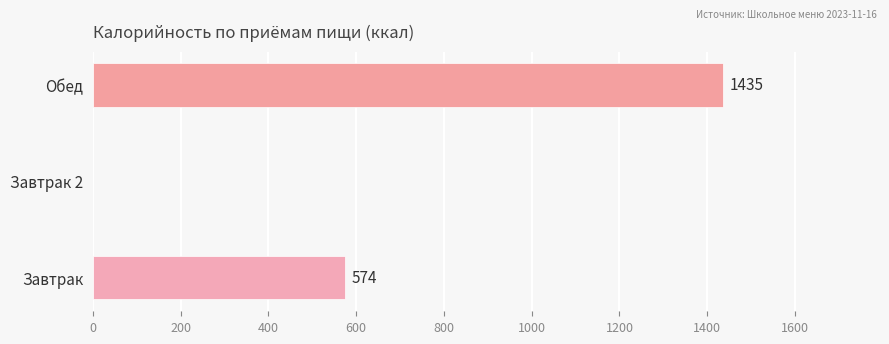

Are the bars grouped side by side (vs. stacked)?

No